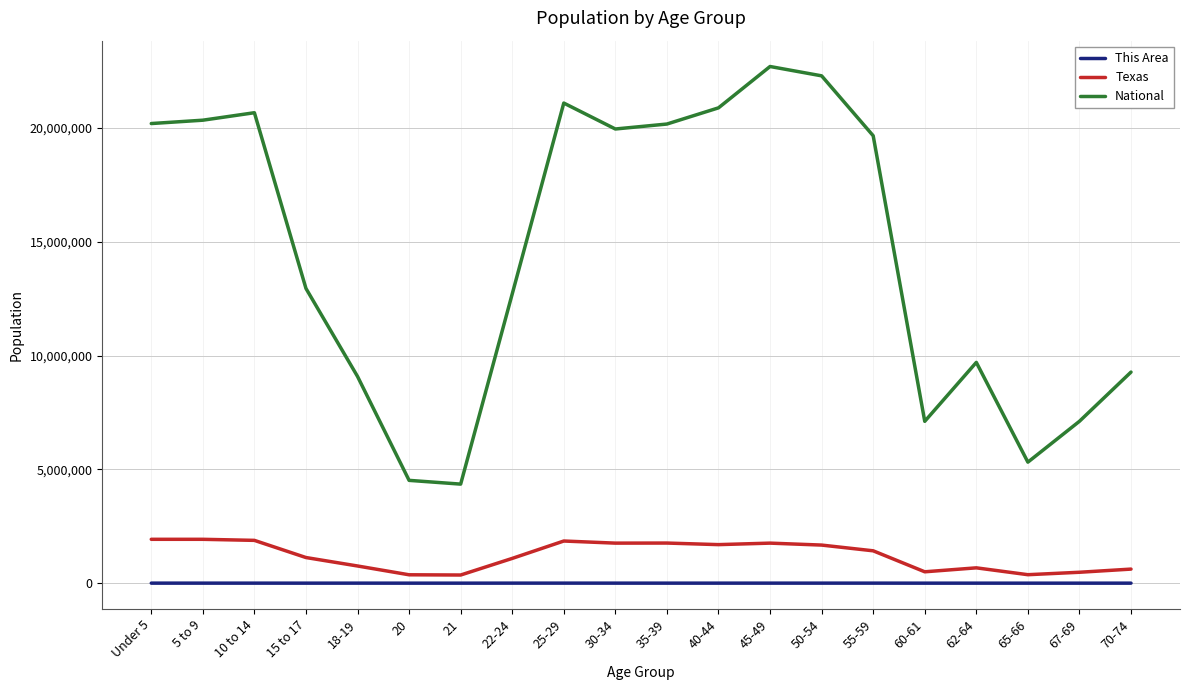

What is the difference between the maximum and minimum values in the Texas series?

1569458